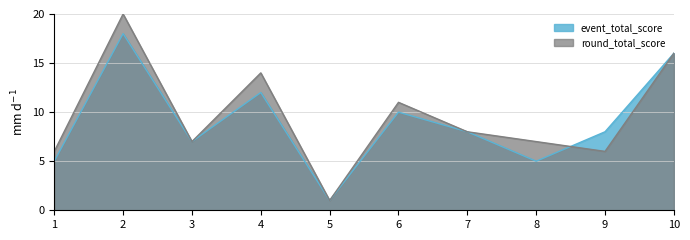

List the labels in order of value, largest first.

2, 10, 4, 6, 7, 9, 3, 1, 8, 5